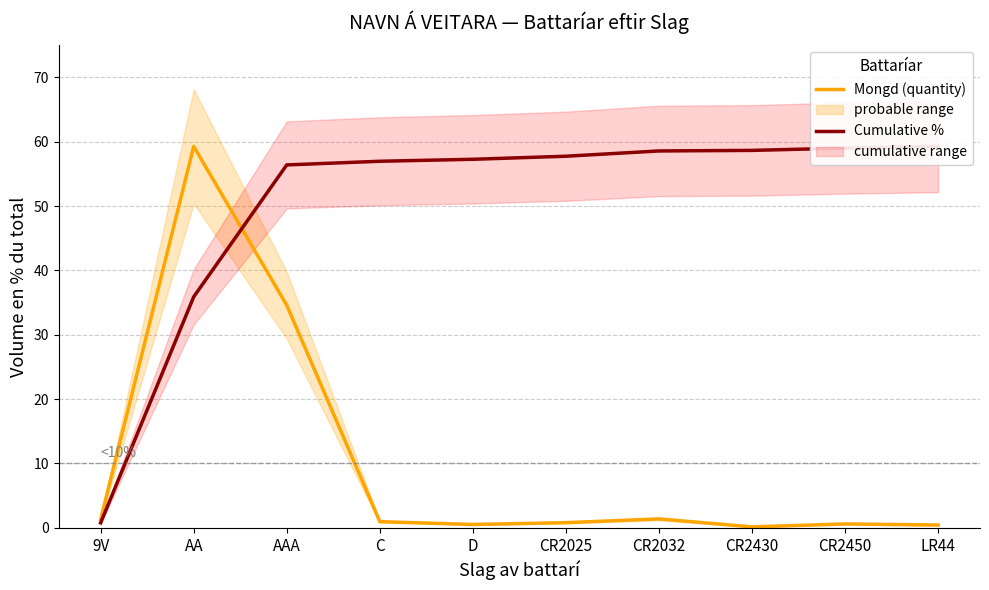

What is the smallest value displayed?

0.1